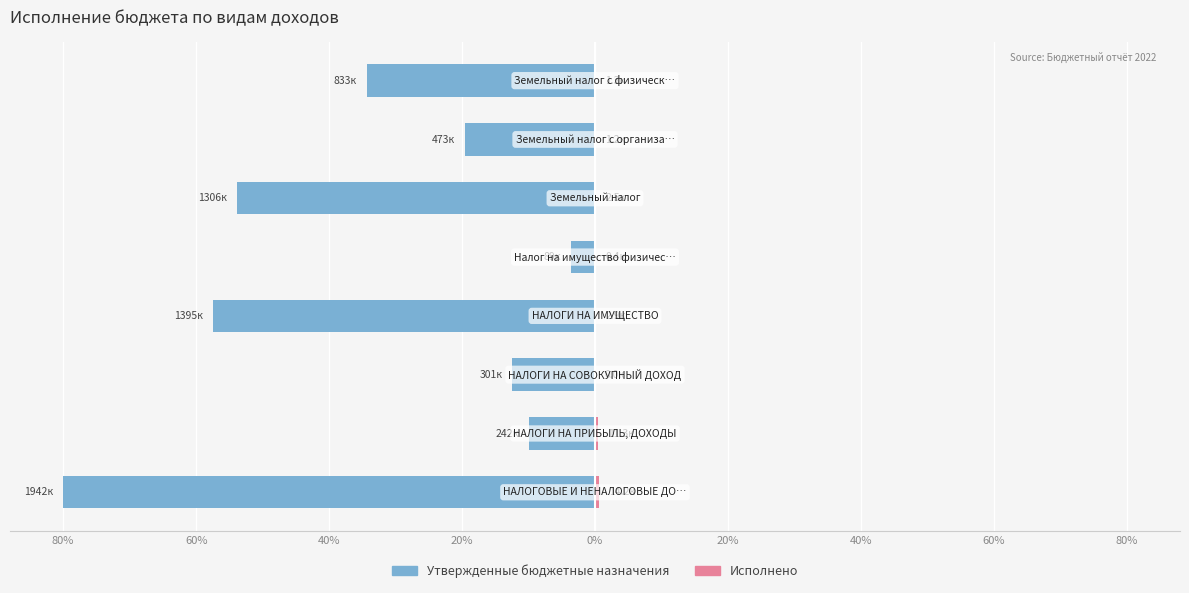

Which series has the largest range (max minus min)?

Утвержденные бюджетные назначения